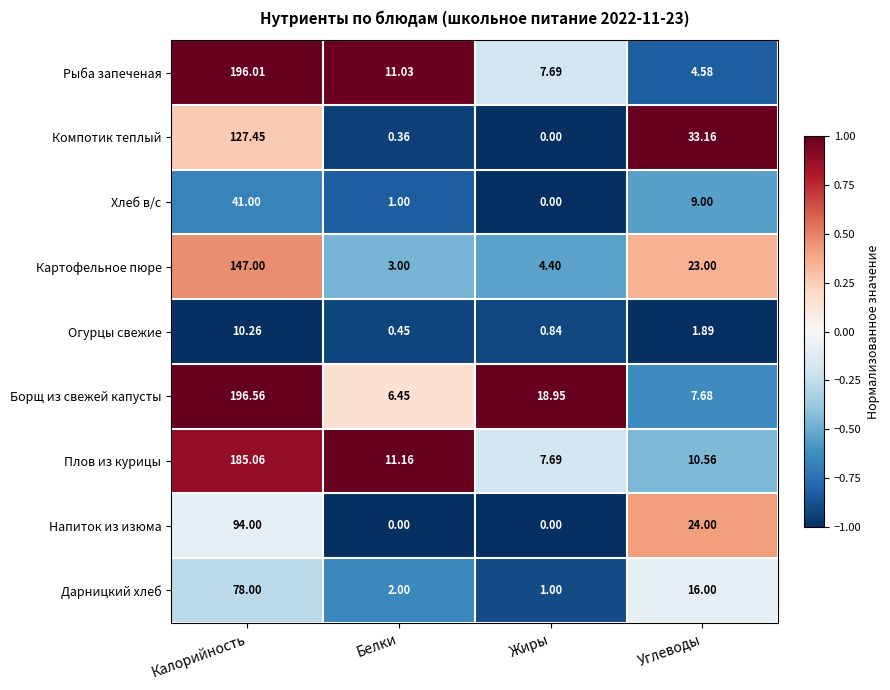

At which label is Дарницкий хлеб closest to 39?

Углеводы